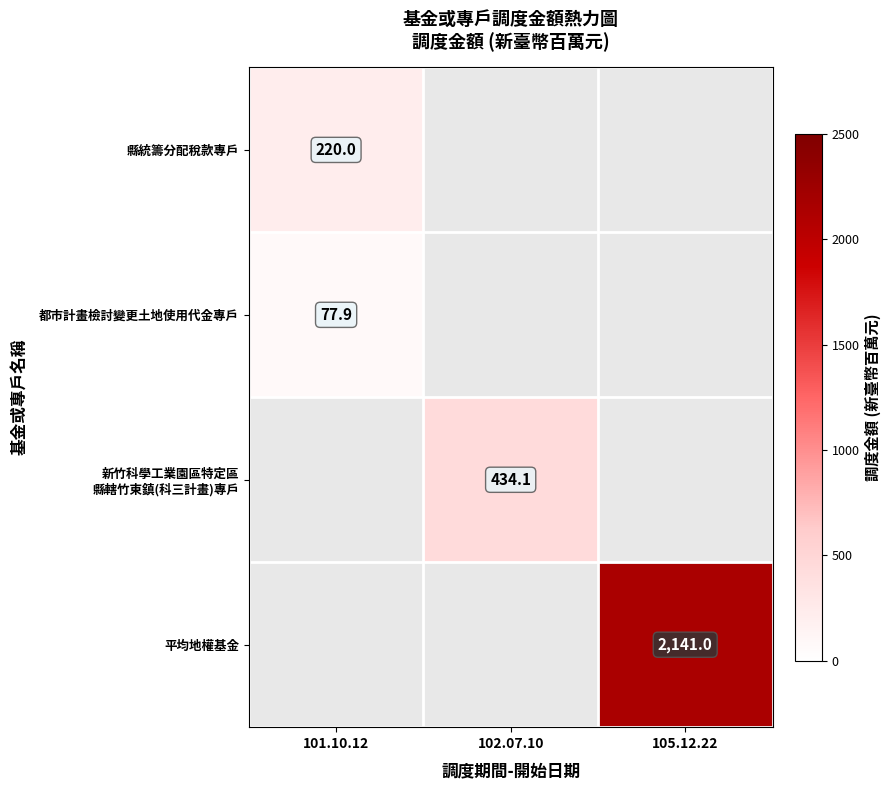

The 都市計畫檢討變更土地使用代金專戶 series shows 53.3 at 101.10.12. True or false?

False